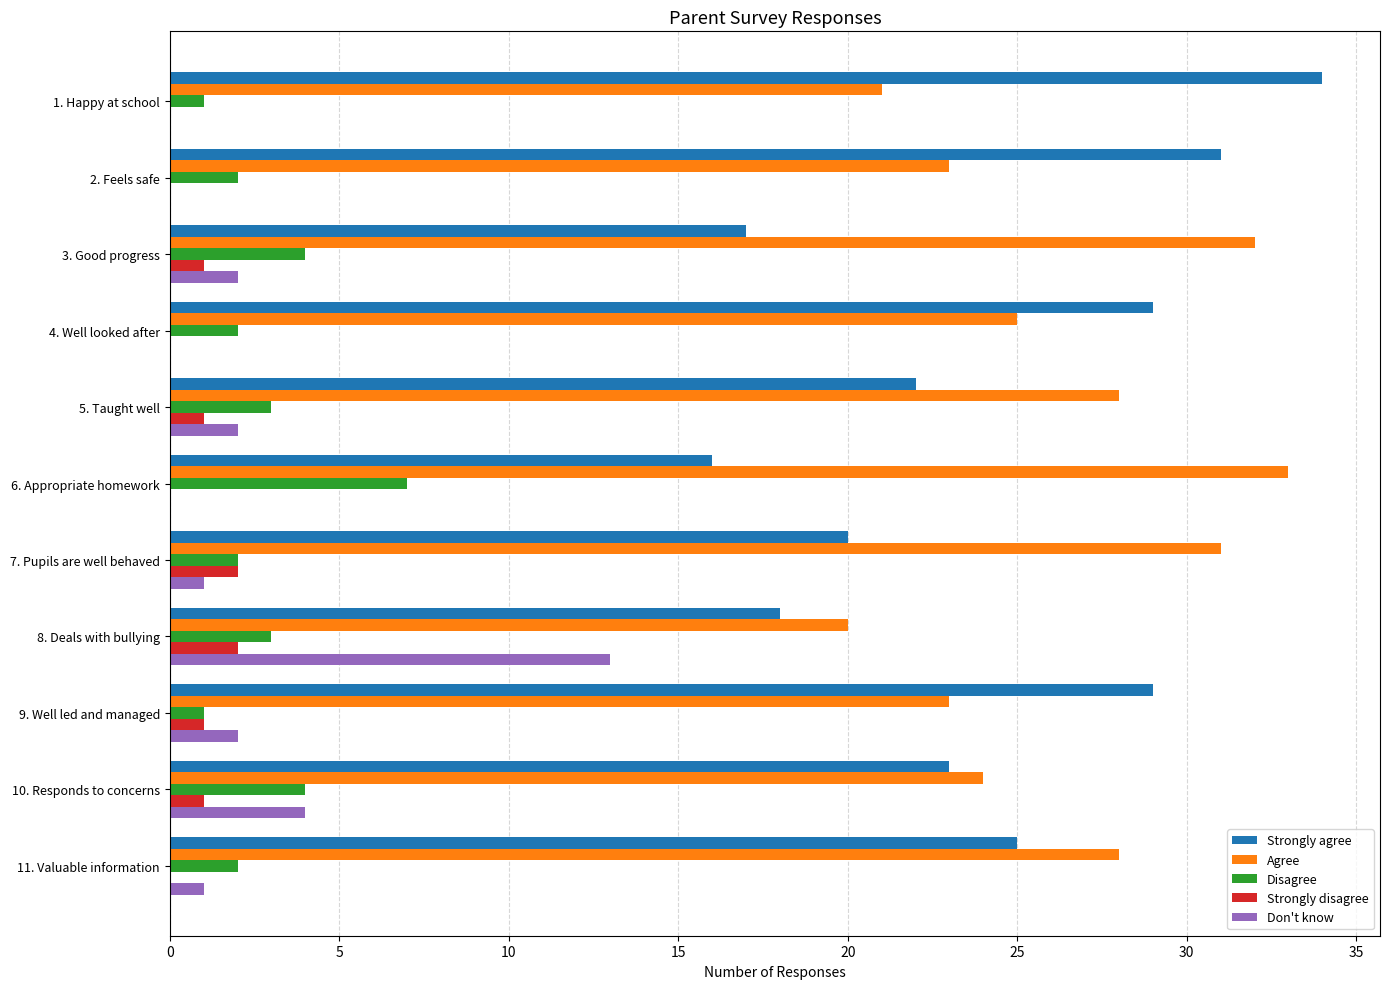

What is the highest value of the Disagree series?

7